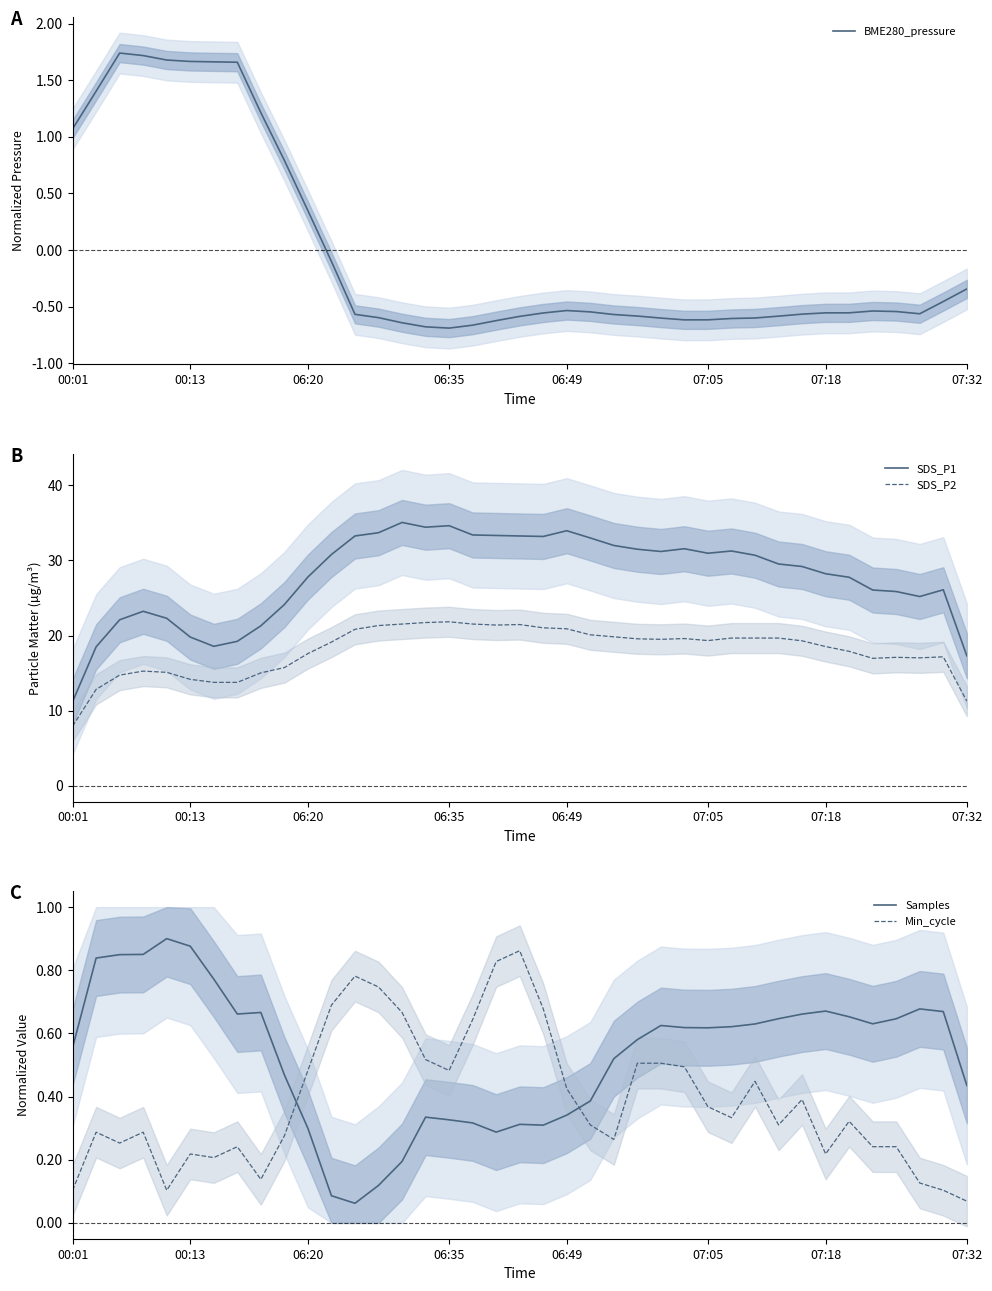

At which category is the sum across all series the highest?

14